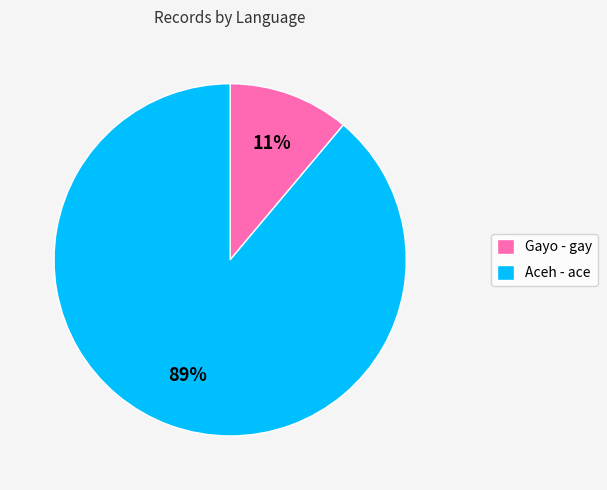

Which slice is the smallest?

Gayo - gay